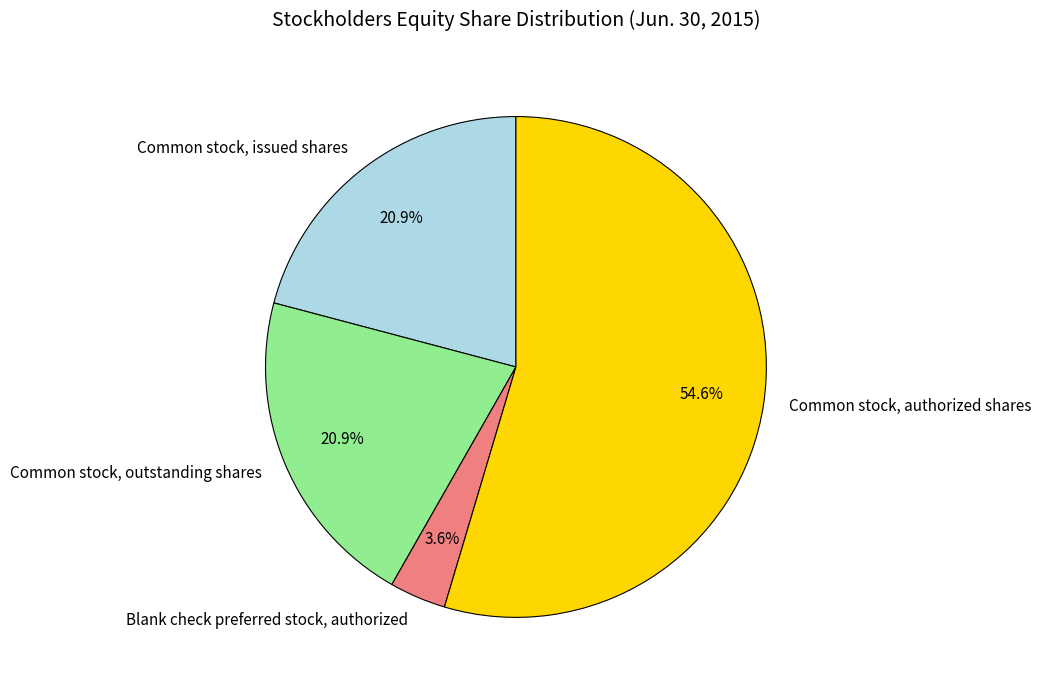

To the nearest percent, what portion does Blank check preferred stock, authorized represent?

4%